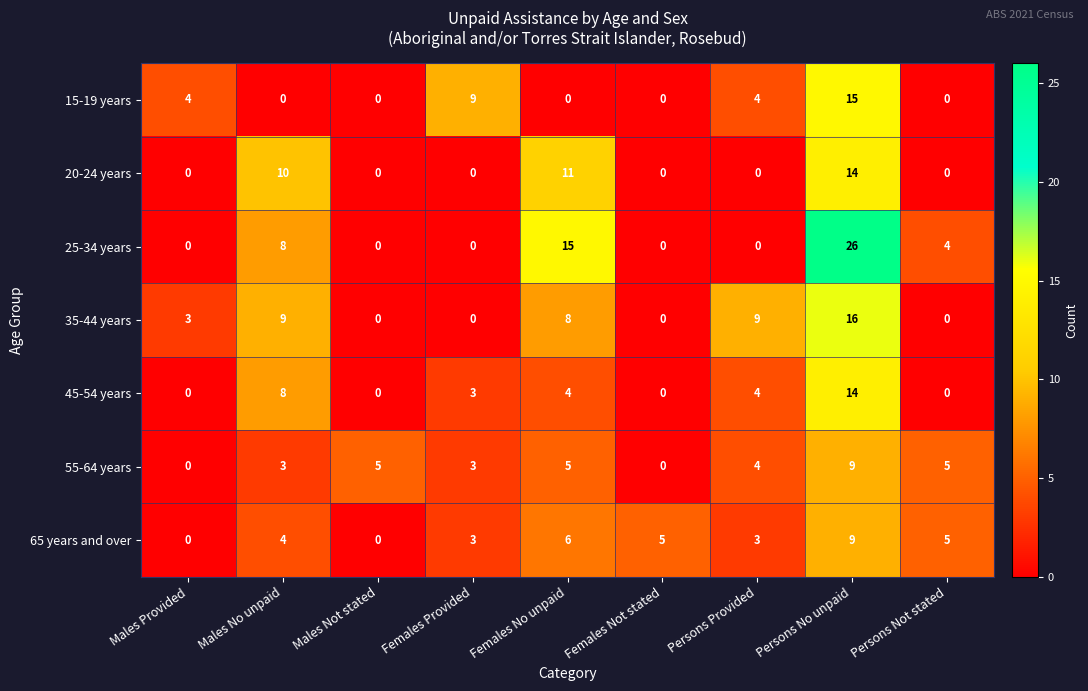

Which series changed the most between Females Not stated and Persons Not stated?

55-64 years